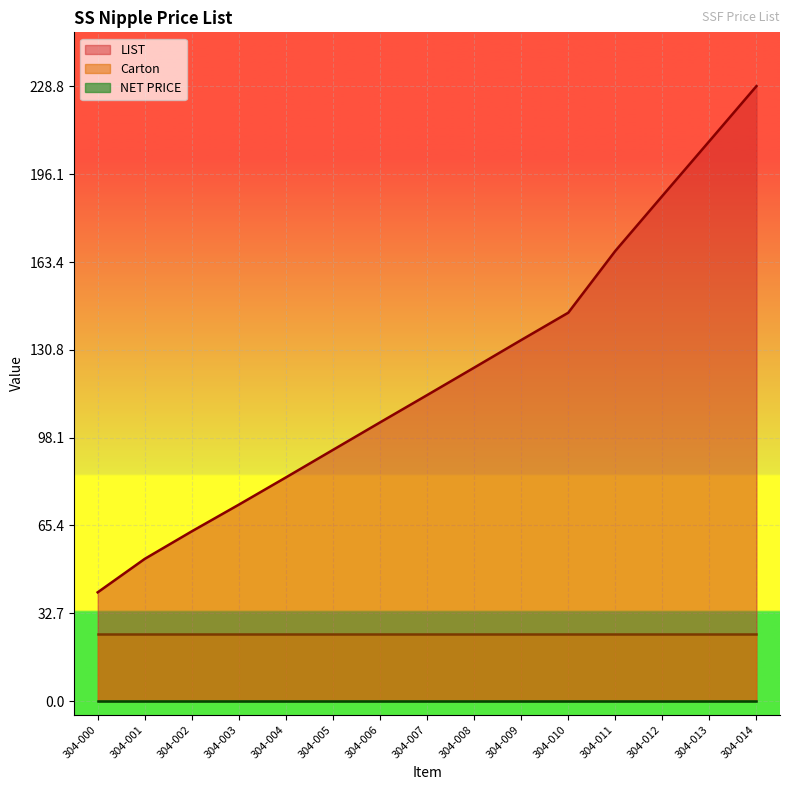

Is the value of NET PRICE at 304-003 greater than the value of Carton at 304-014?

No